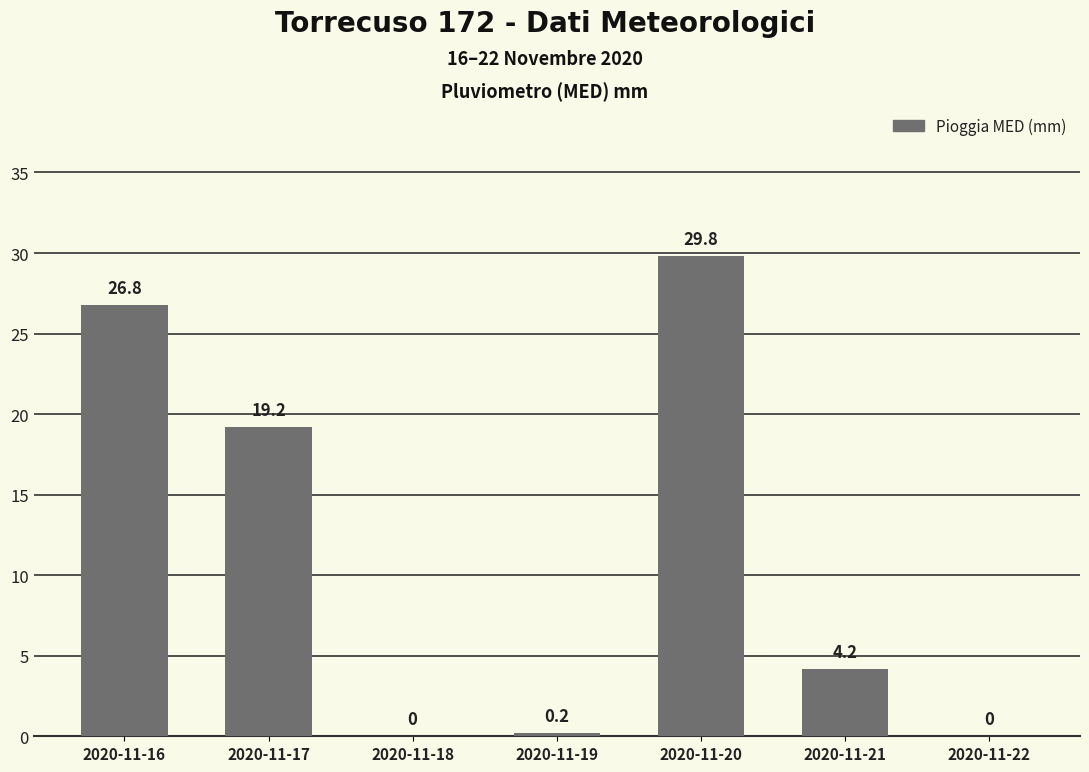

Which label corresponds to the largest value in the chart?

2020-11-20